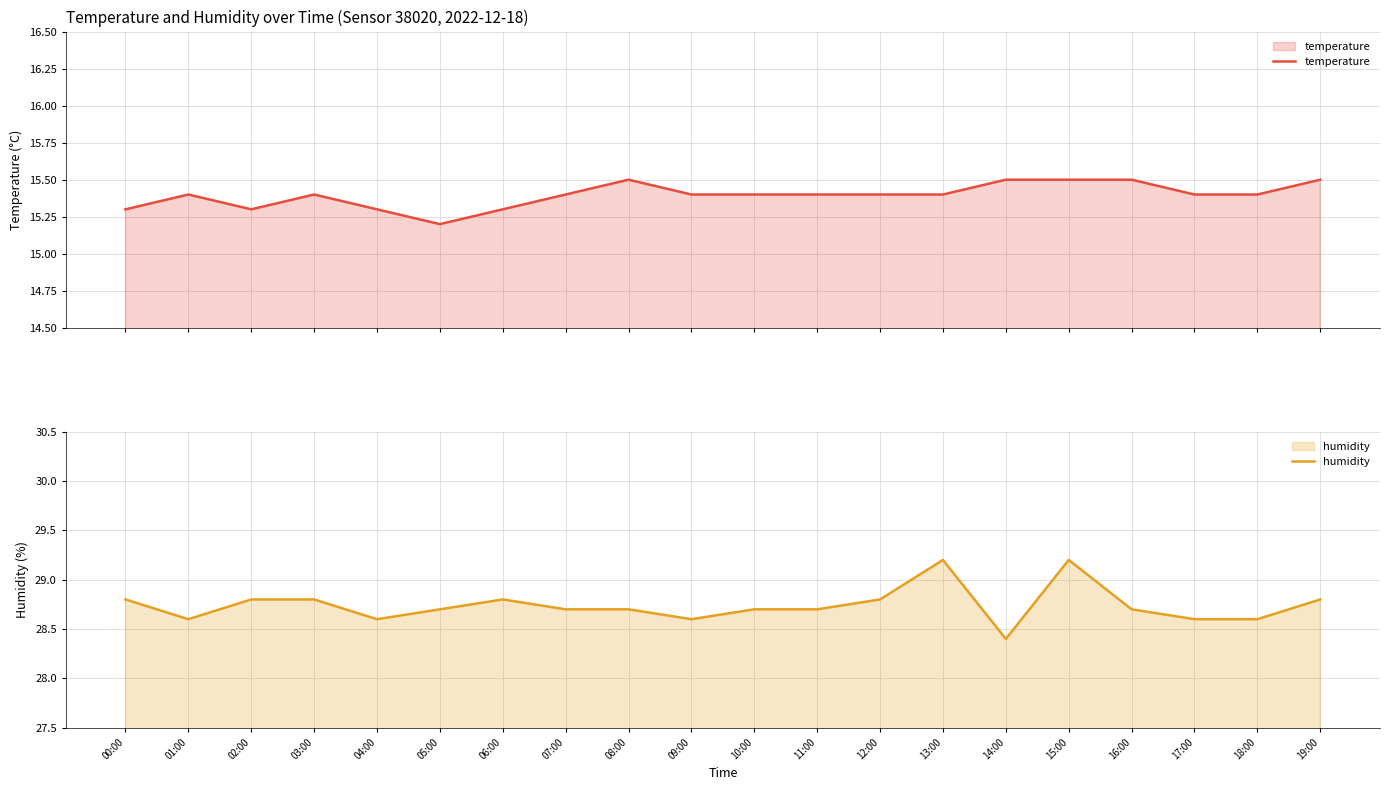

What is the label of the 10th point from the right?

10:00